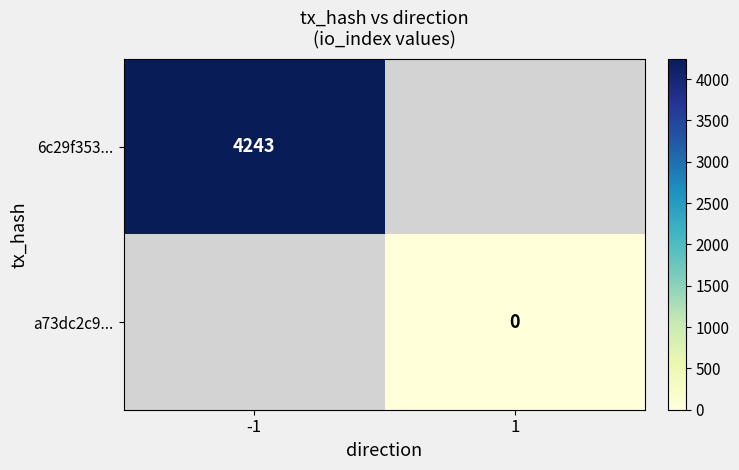

Is it true that 6c29f353... equals 1518 at -1?

False